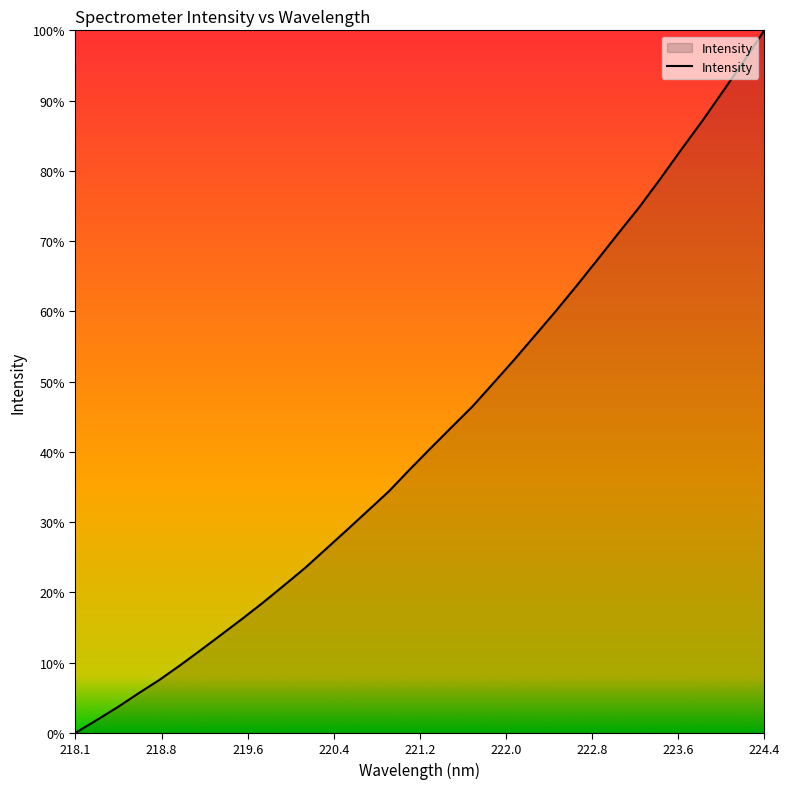

Does the chart display data point markers on the line(s)?

No